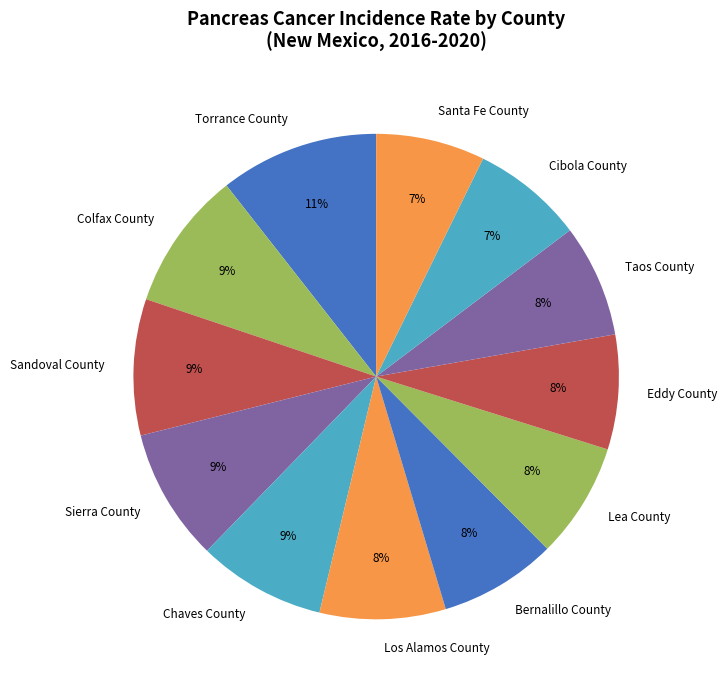

Is the sum of Cibola County and Los Alamos County greater than half?

No